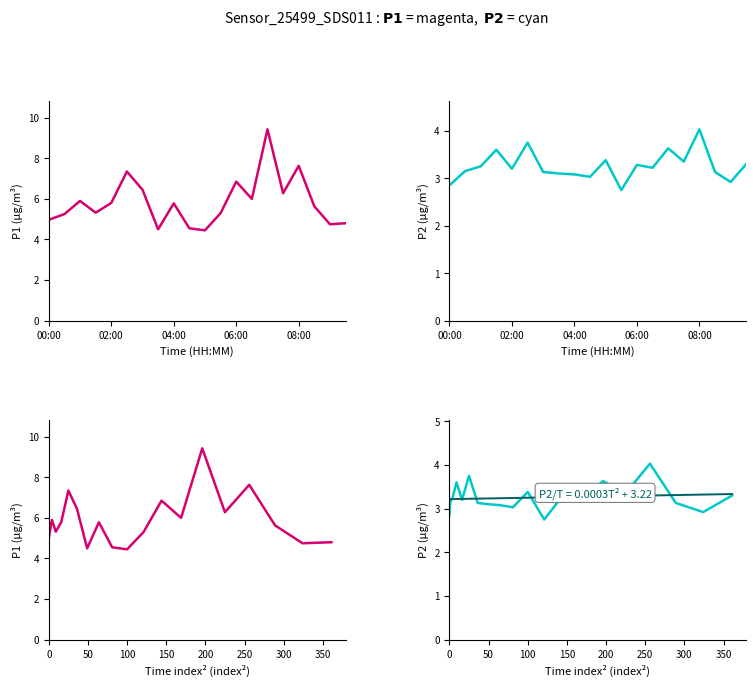

What is the minimum value for P2?

2.8